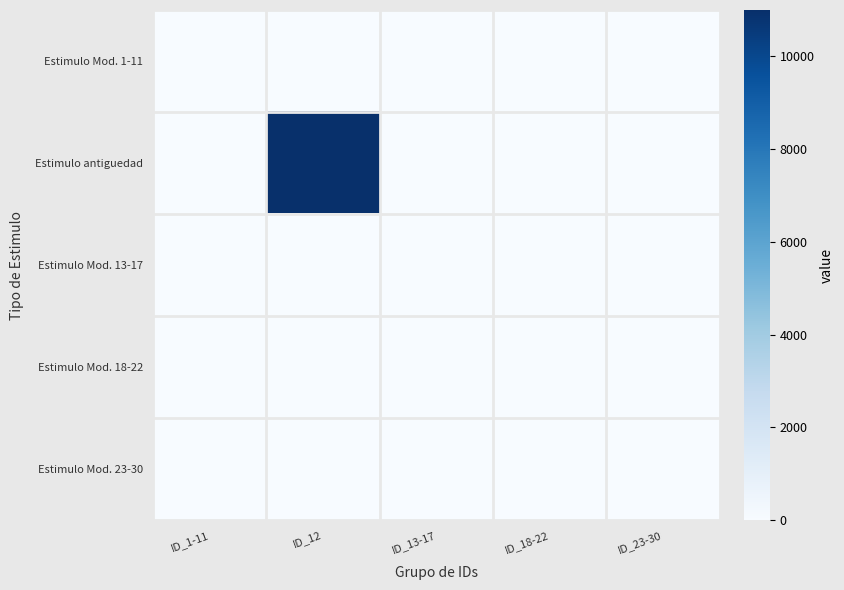

How many data points does each series have?

5